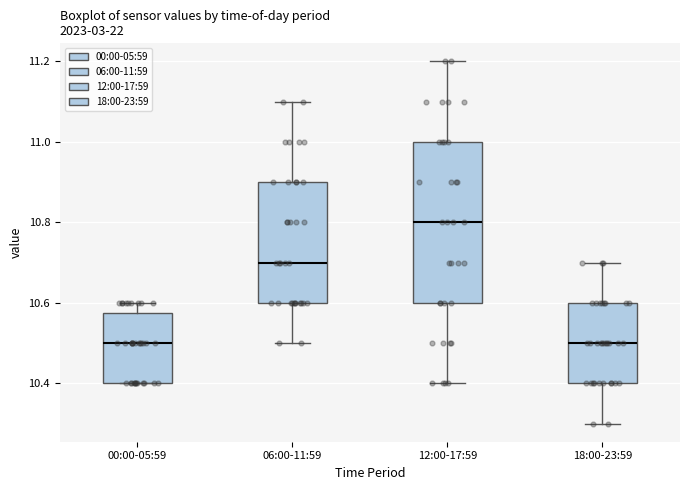

Reading left to right, read every box against the y-axis: the position of its median line, the range the box covers, and the ends of its whiskers. The values are not printed on the chart, so give them approximately, as read against the axis.

00:00-05:59: median 10.50, box 10.40 to 10.58, whiskers 10.40 to 10.60
06:00-11:59: median 10.70, box 10.60 to 10.90, whiskers 10.50 to 11.10
12:00-17:59: median 10.80, box 10.60 to 11.00, whiskers 10.40 to 11.20
18:00-23:59: median 10.50, box 10.40 to 10.60, whiskers 10.30 to 10.70